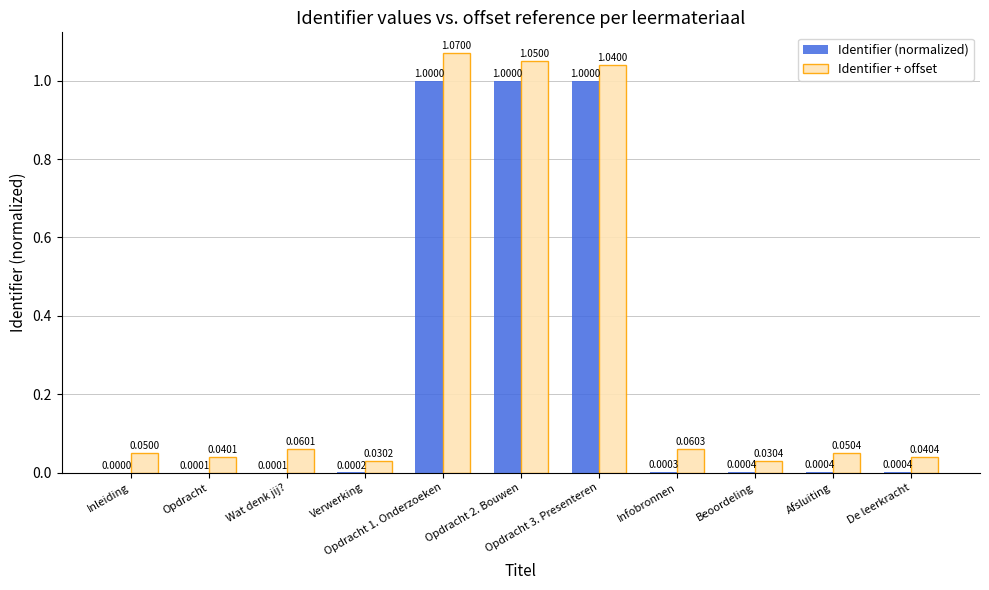

Where is Identifier (normalized) nearest to the value 0?

Inleiding